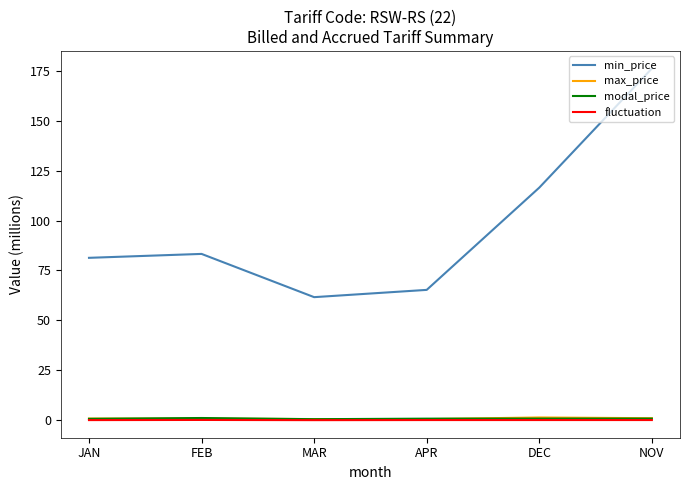

What is the sum of all max_price values?

5.5